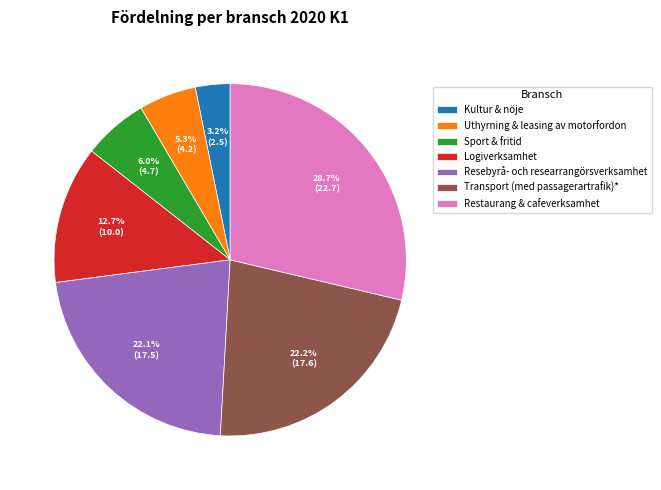

What portion of the pie excludes Kultur & nöje?

96.8%